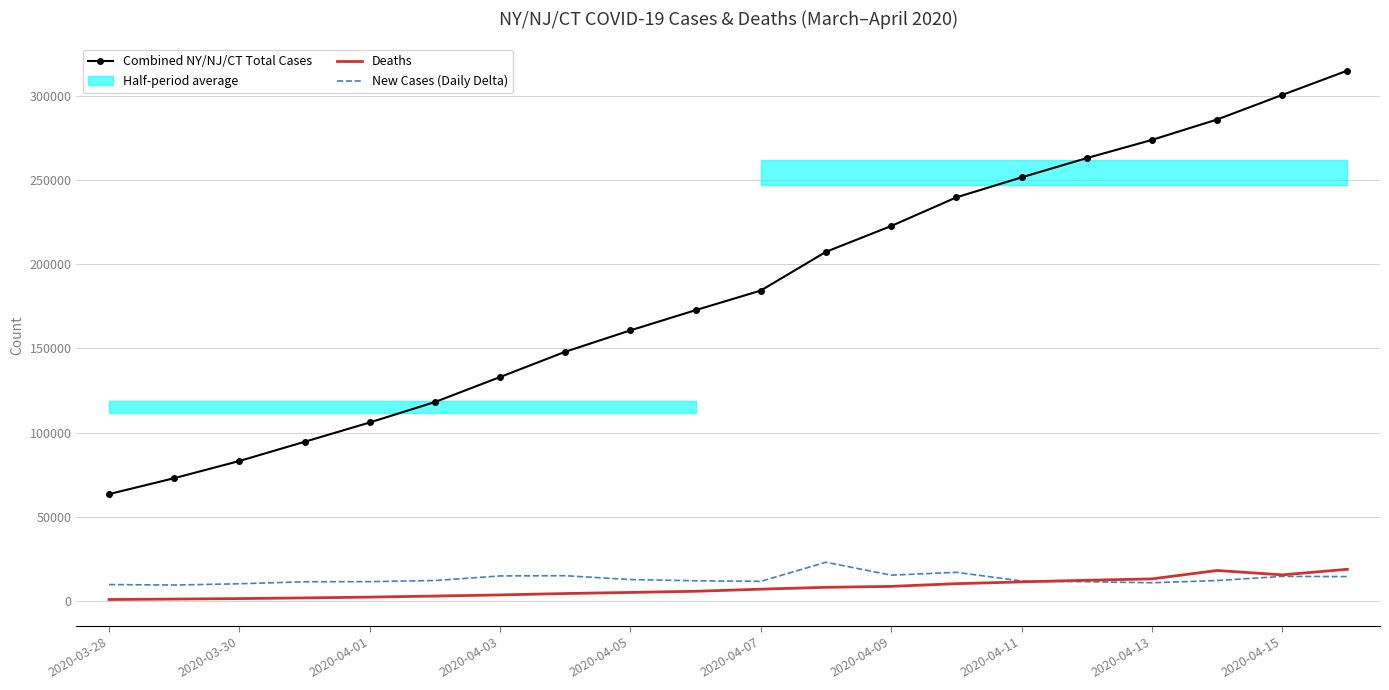

True or false: Deaths and Combined NY/NJ/CT Total Cases intersect in this chart.

False